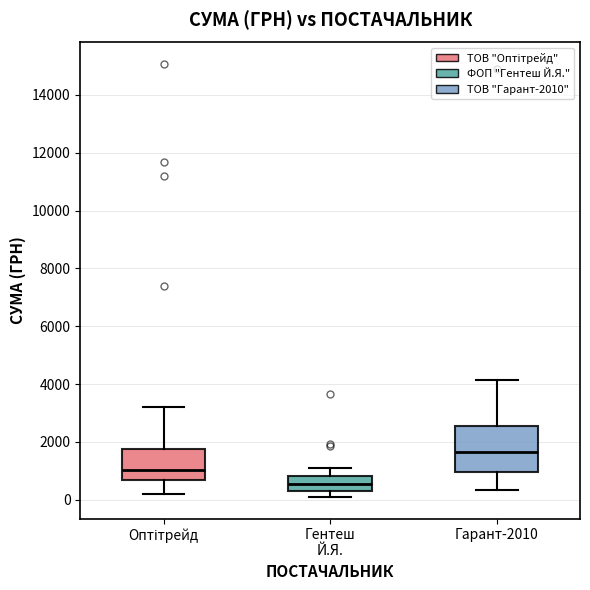

Reading left to right, read every box against the y-axis: the position of its median line, the range the box covers, and the ends of its whiskers. The values are not printed on the chart, so give them approximately, as read against the axis.

Оптітрейд: median 1000, box 600 to 1800, whiskers 200 to 3200
Гентеш Й.Я.: median 600, box 400 to 800, whiskers 200 to 1200
Гарант-2010: median 1600, box 1000 to 2600, whiskers 400 to 4200